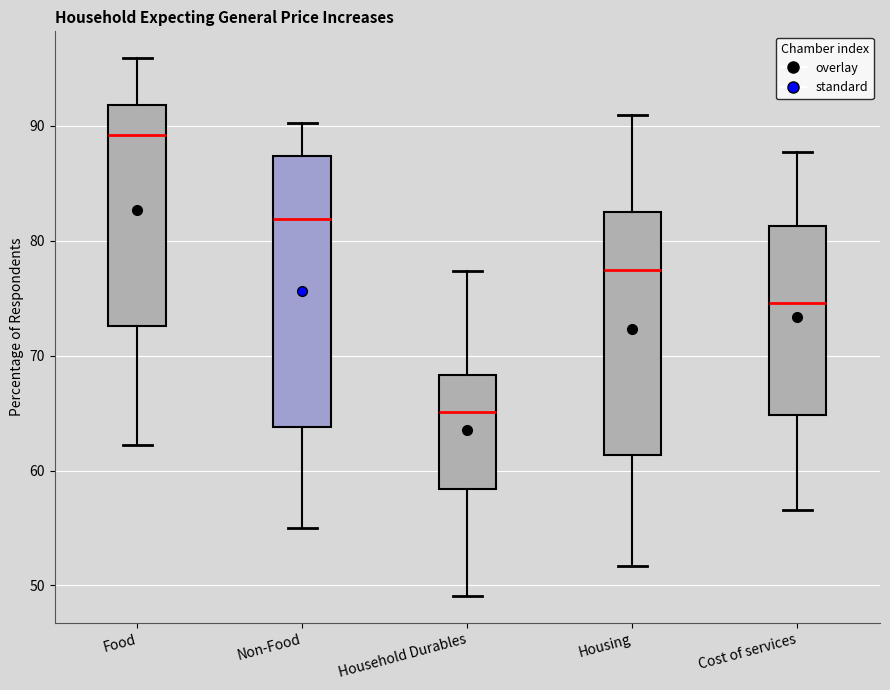

Reading left to right, transcribe this box plot: for each box, give where its median line is, the range the box spans, and where its two whiskers end, as read against the y-axis. The values are not printed on the chart, so give them approximately, as read against the axis.

Food: median 89, box 73 to 92, whiskers 62 to 96
Non-Food: median 82, box 64 to 87, whiskers 55 to 90
Household Durables: median 65, box 58 to 68, whiskers 49 to 77
Housing: median 77, box 61 to 83, whiskers 52 to 91
Cost of services: median 75, box 65 to 81, whiskers 57 to 88